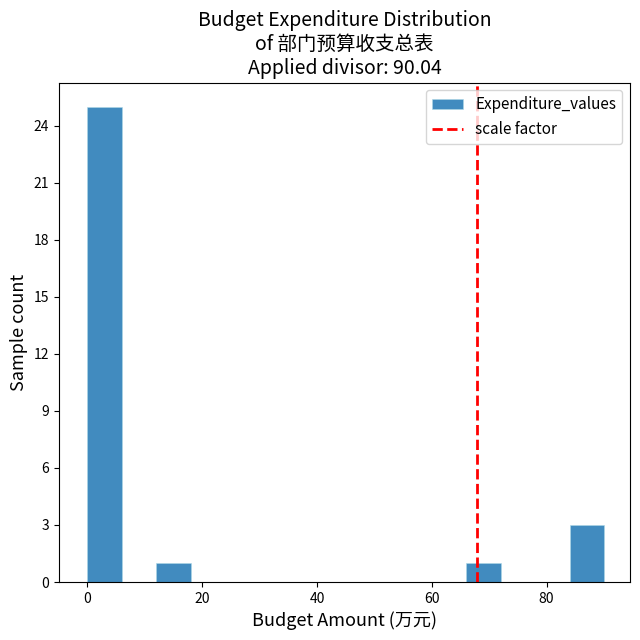

Around what value on the x-axis is the tallest bar? Give the approximate position of its centre, as read against the axis.

4